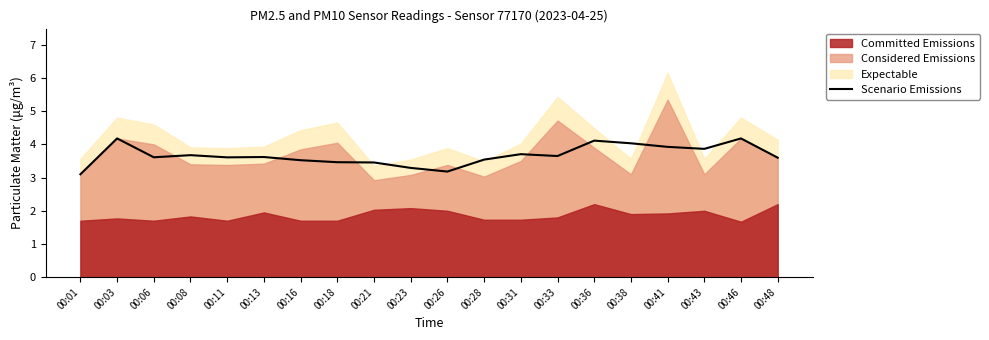

Reading left to right, what are all the values shown in this chart?

3.1	4.2	3.6	3.7	3.6	3.6	3.5	3.5	3.5	3.3	3.2	3.5	3.7	3.7	4.1	4.0	3.9	3.9	4.2	3.6